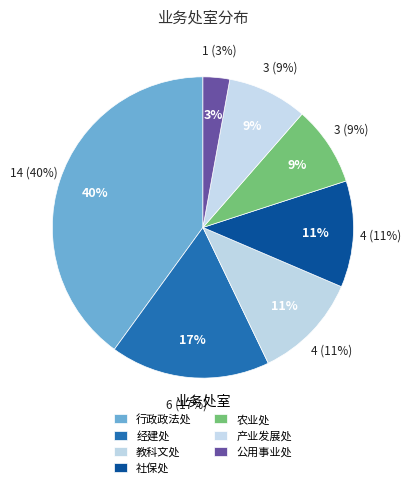

What is the smallest slice in the pie chart?

公用事业处